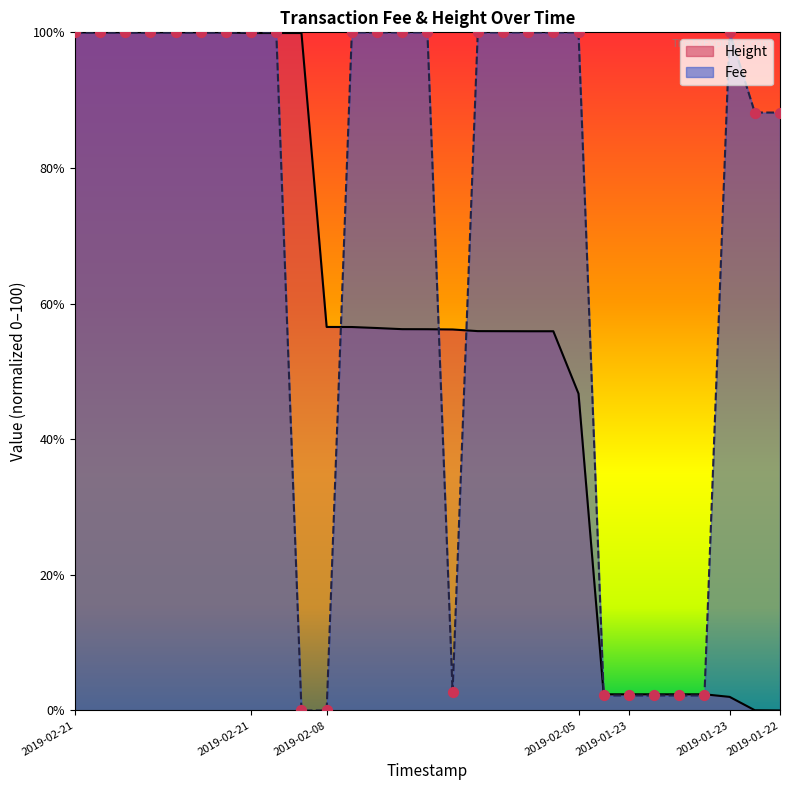

Is the value of Height at 2019-02-08 16:27:47 greater than the value of Fee at 2019-02-21 20:56:22?

No